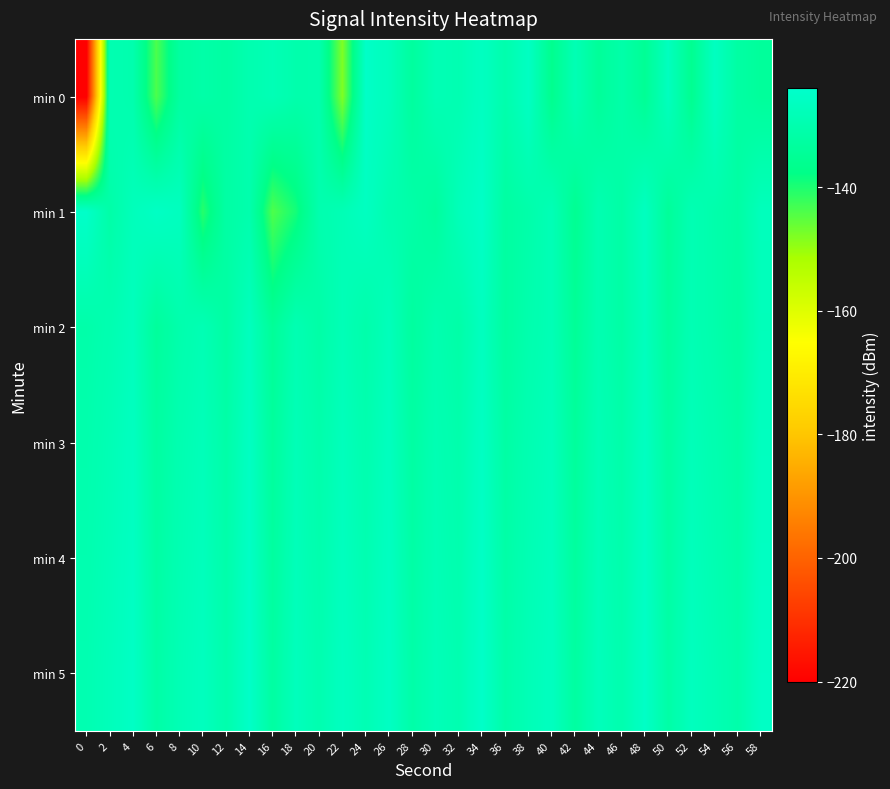

Which has a higher value, 34 or 38?

38